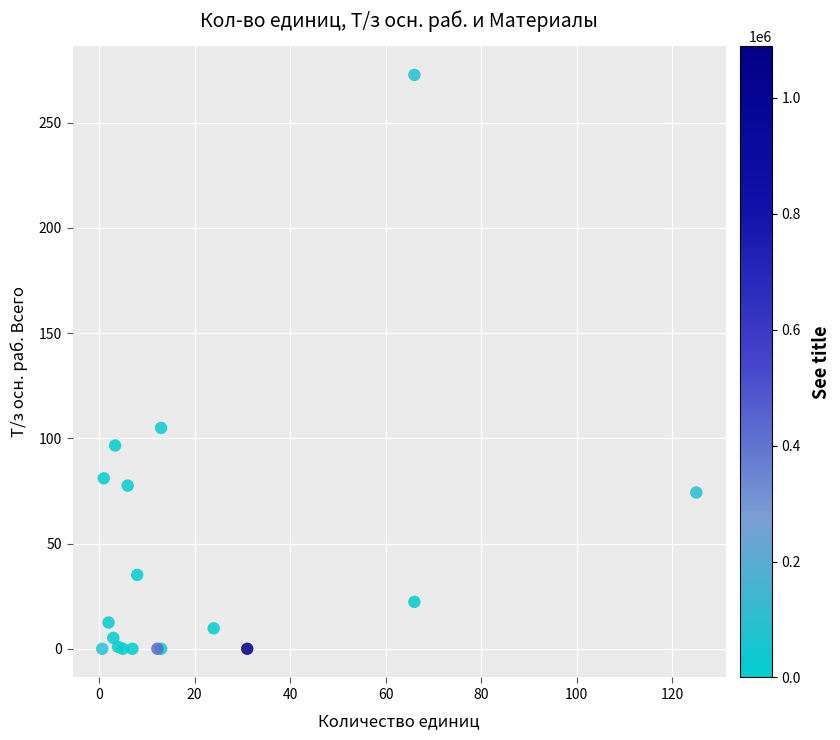

What Y value in the scatter plot is closest to 136?

105.0